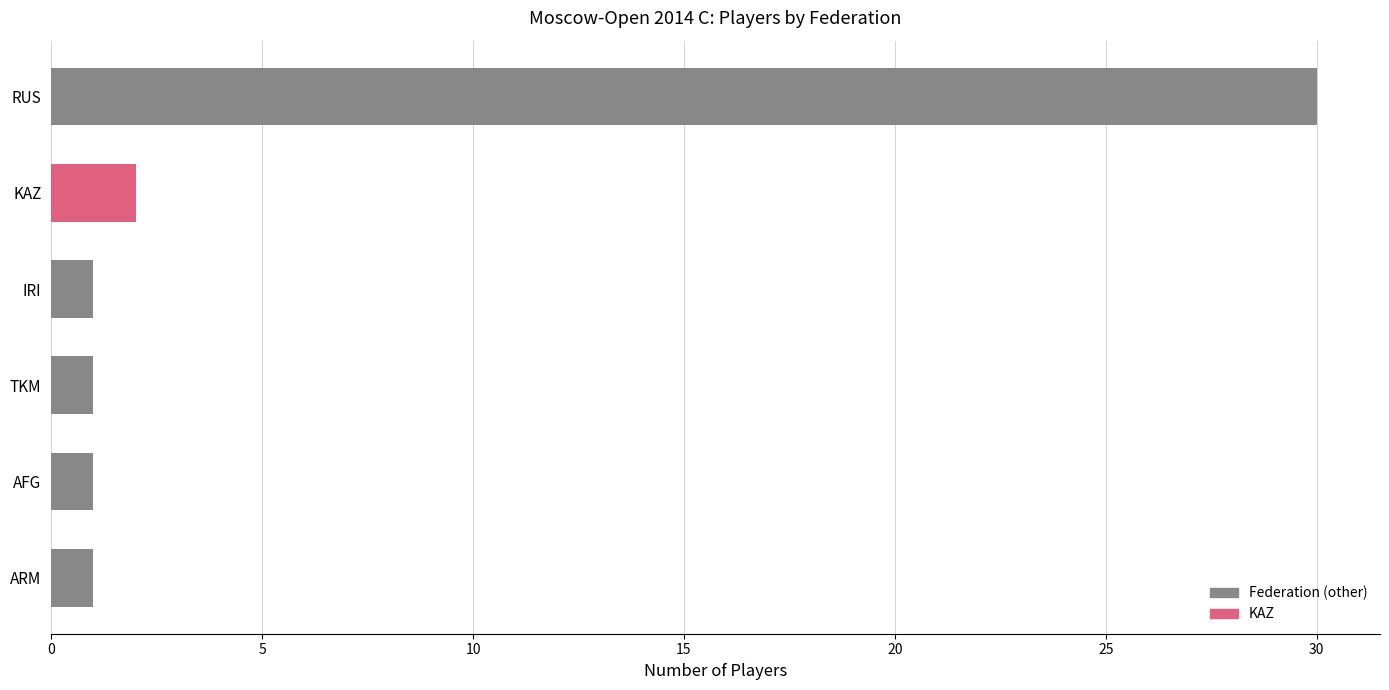

Is it true that the value at IRI is 1?

True